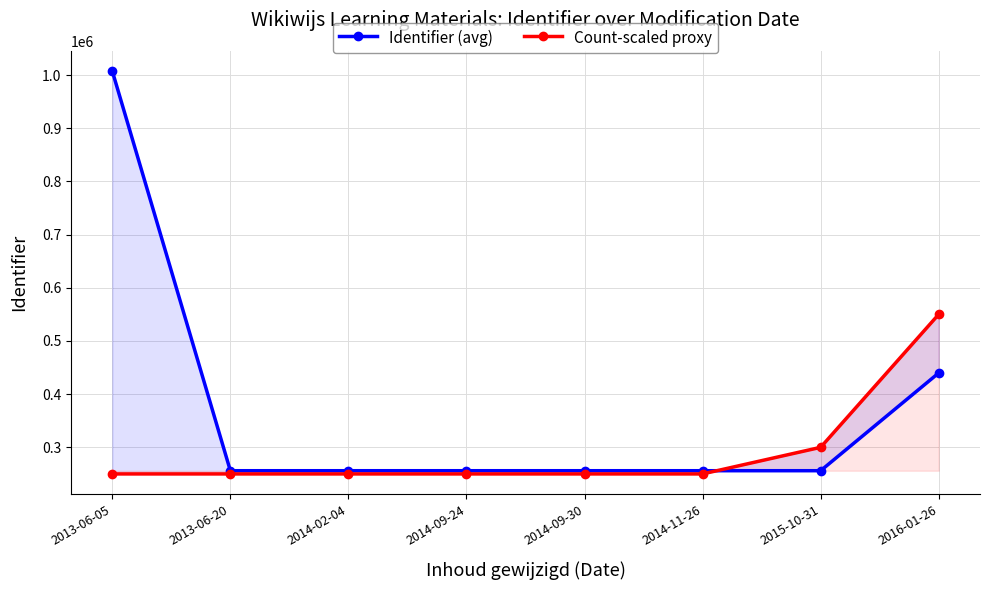

Rank the series by their average value, from highest to lowest.

Identifier (avg), Count-scaled proxy